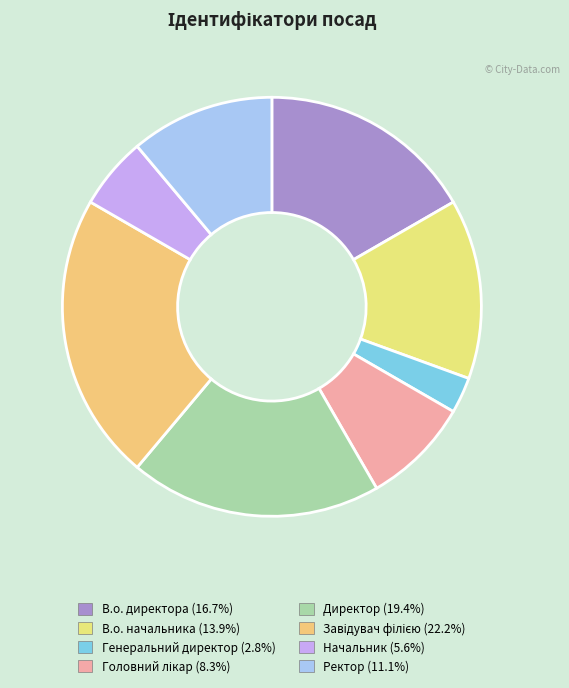

Is it true that Головний лікар is 1% of the pie?

False